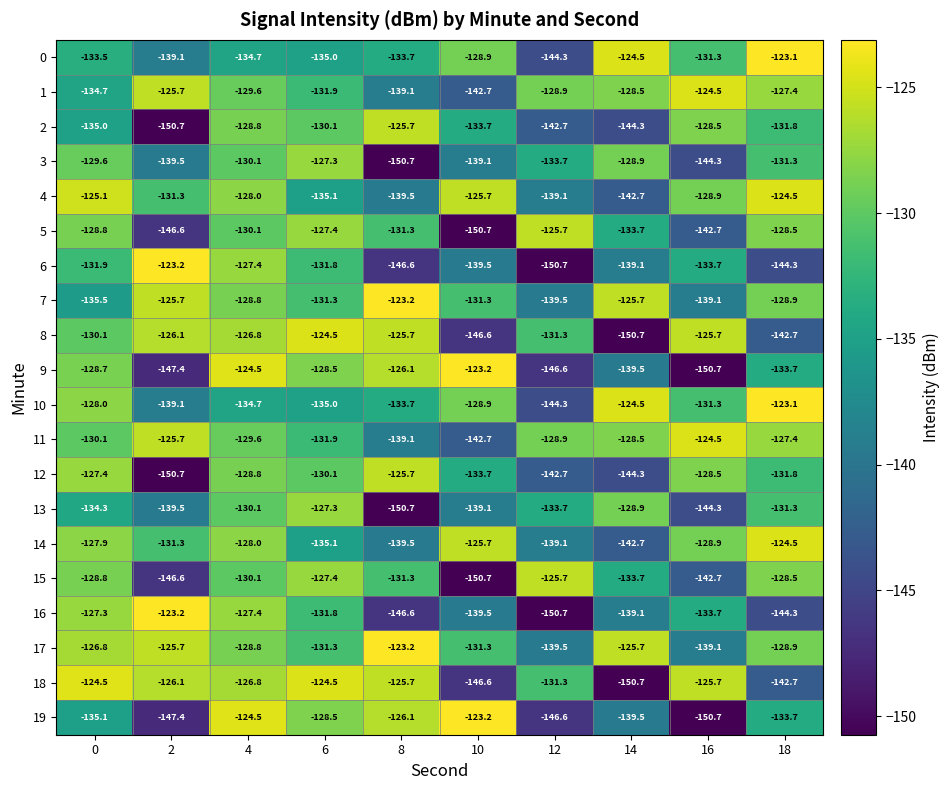

What is the sum of the 12 values at 6 and 18?

-261.9